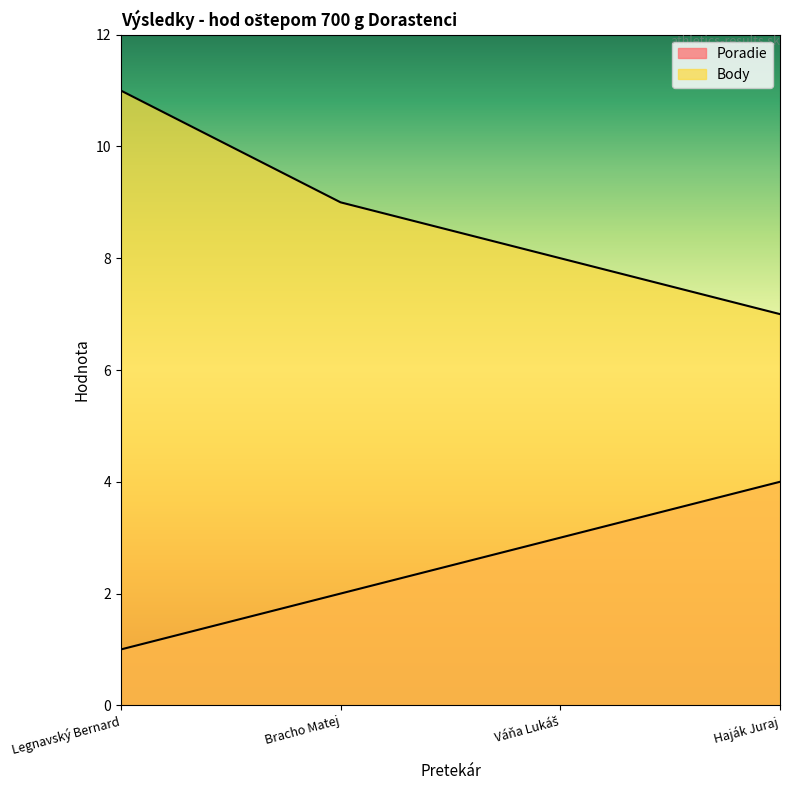

Reading right to left, extract all data points from this chart.

Poradie: Haják Juraj=4	Váňa Lukáš=3	Bracho Matej=2	Legnavský Bernard=1
Body: Haják Juraj=7	Váňa Lukáš=8	Bracho Matej=9	Legnavský Bernard=11